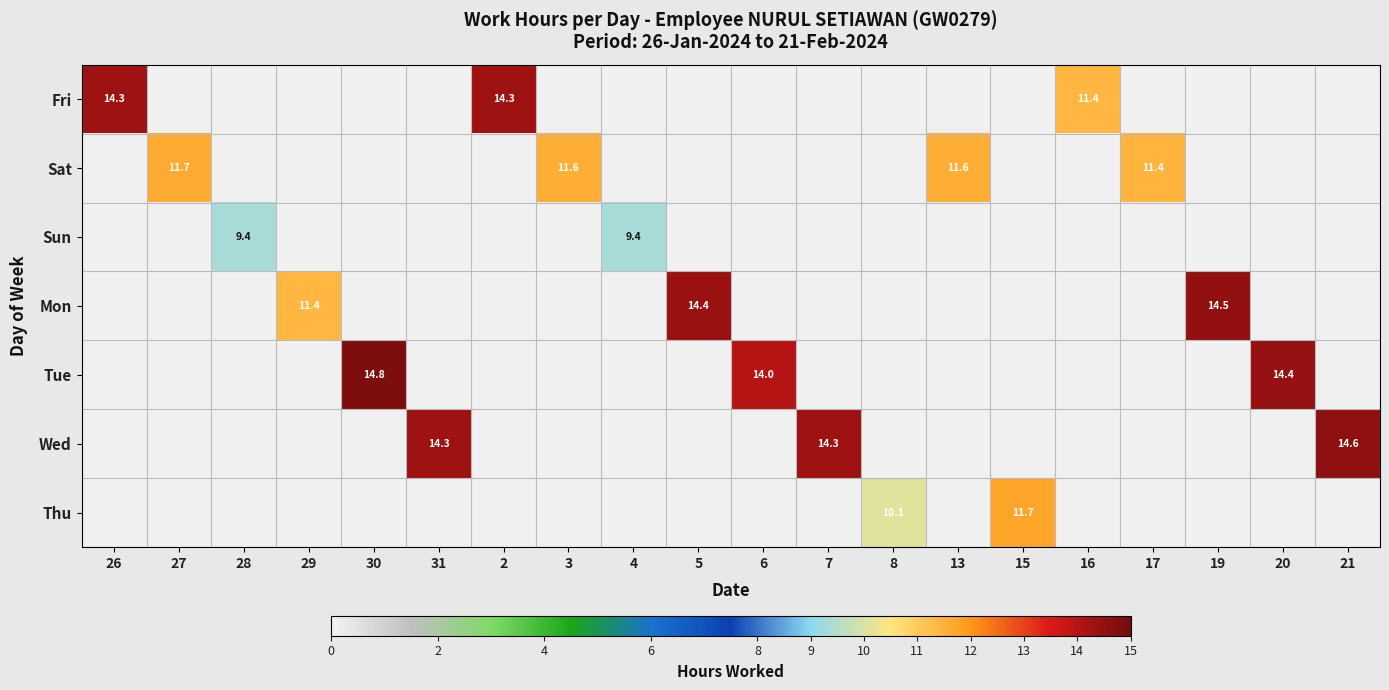

Is it true that Wed equals 8.6 at 31?

False